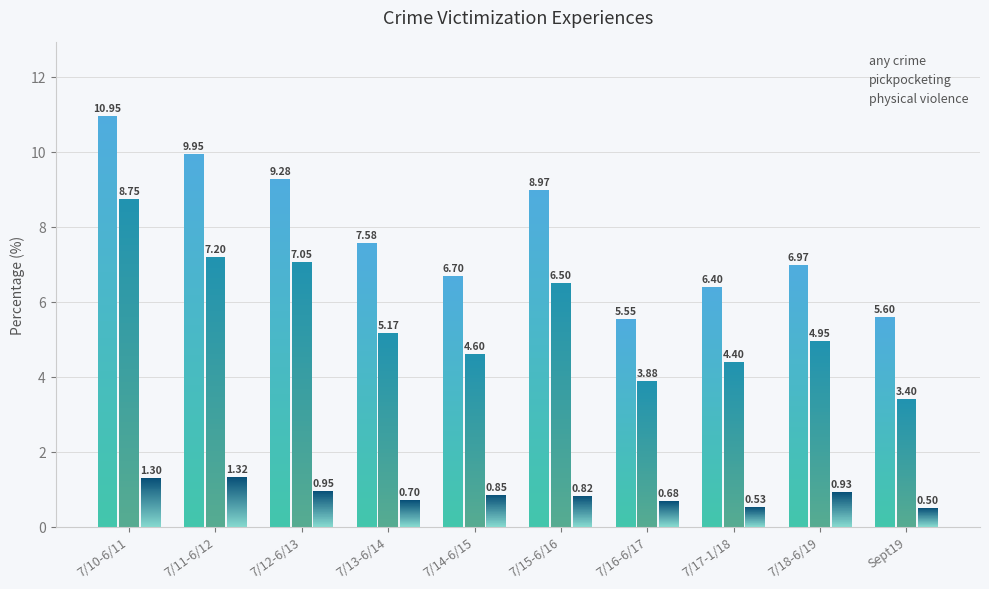

Between 7/11-6/12 and 7/16-6/17, which series saw the biggest shift?

any crime